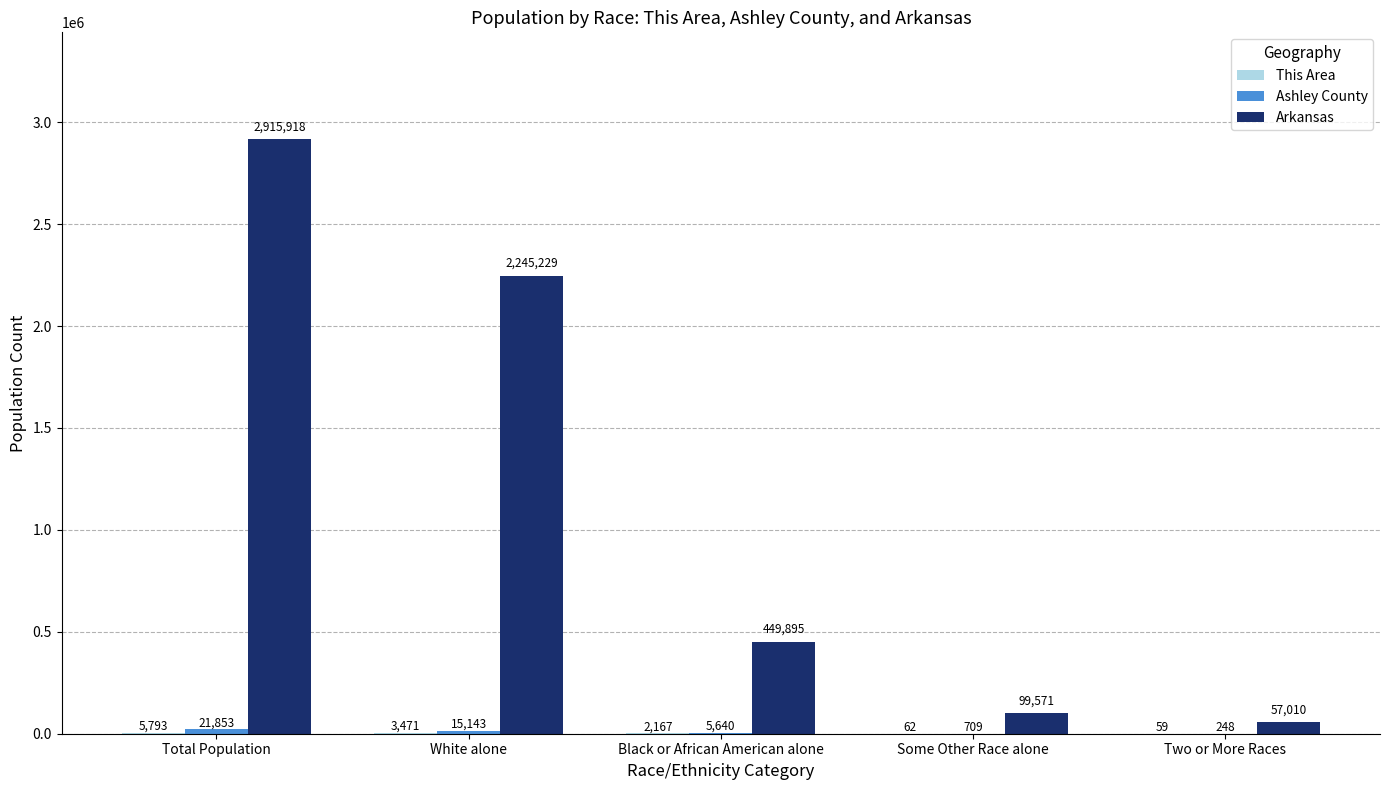

The value of Arkansas at Some Other Race alone is 99571. True or false?

True